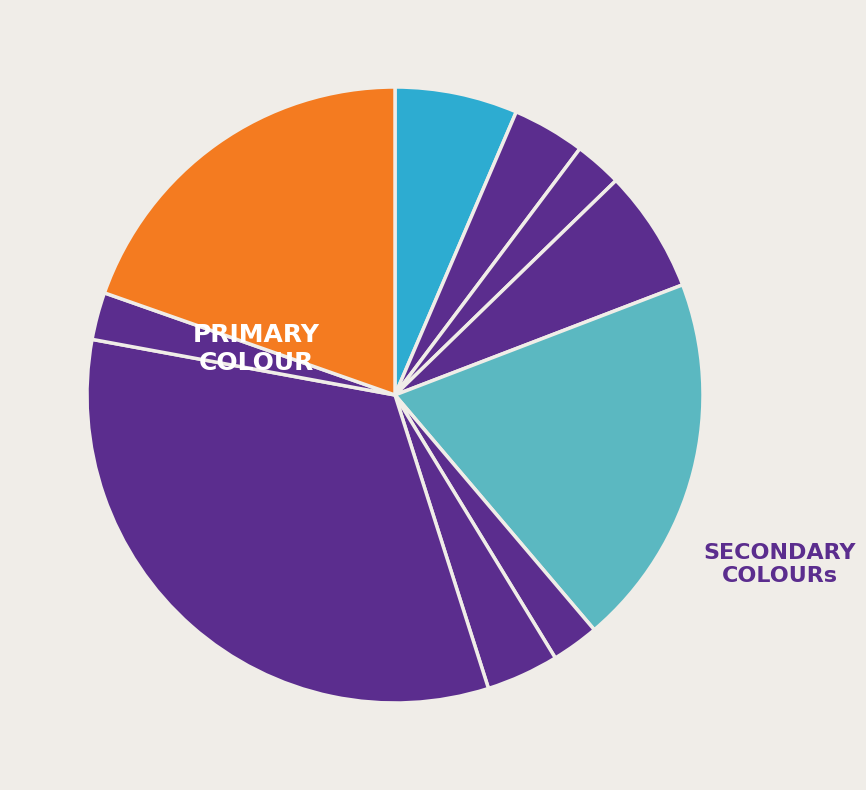

Does any single category account for the majority?

No